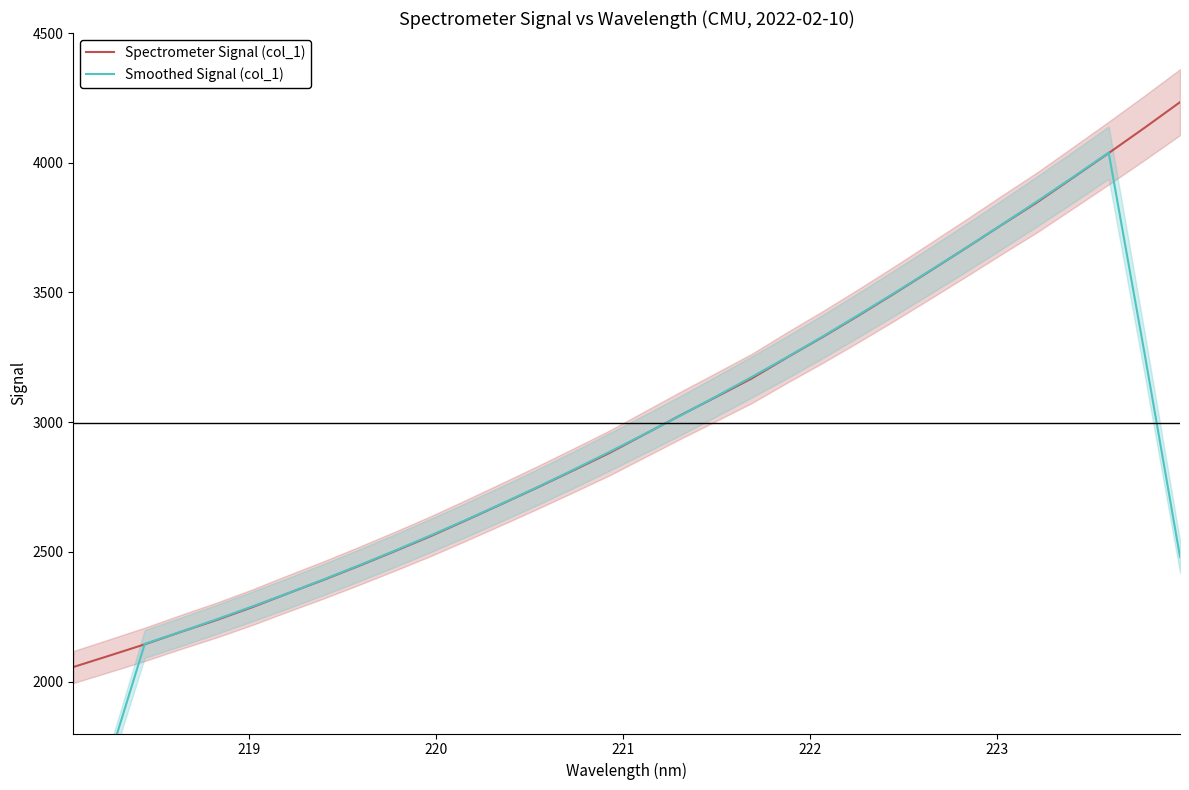

List the series in order of their peak value, lowest first.

Smoothed Signal (col_1), Spectrometer Signal (col_1)